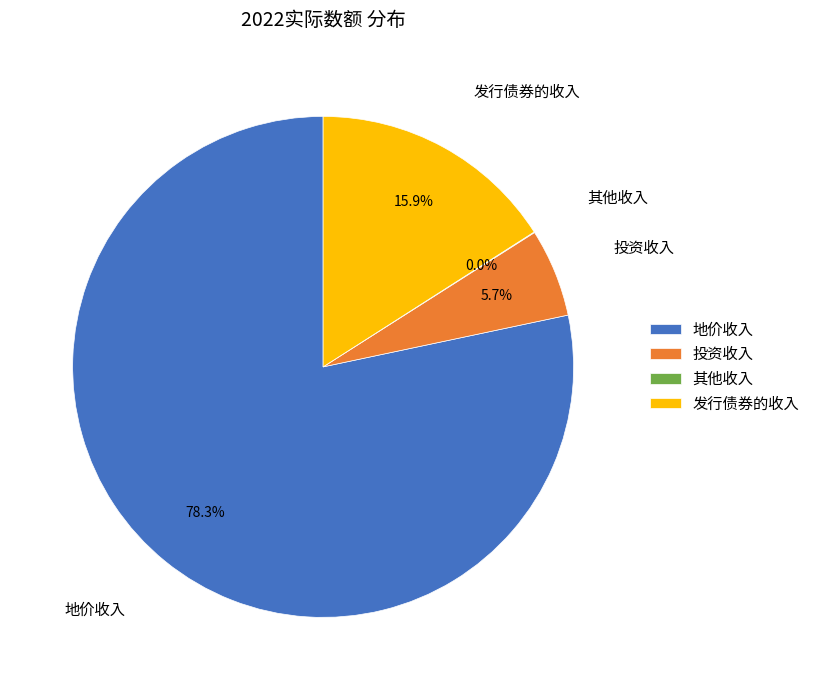

What percentage is the 发行债券的收入 slice, to the nearest percent?

16%